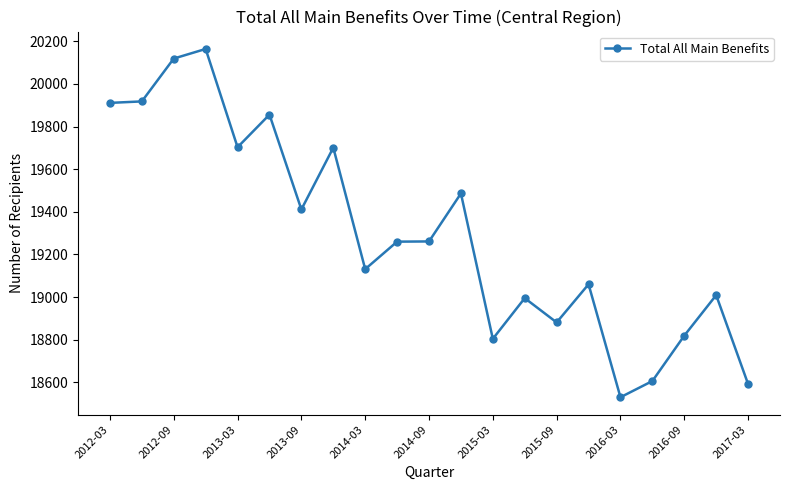

What is the average value?

19296